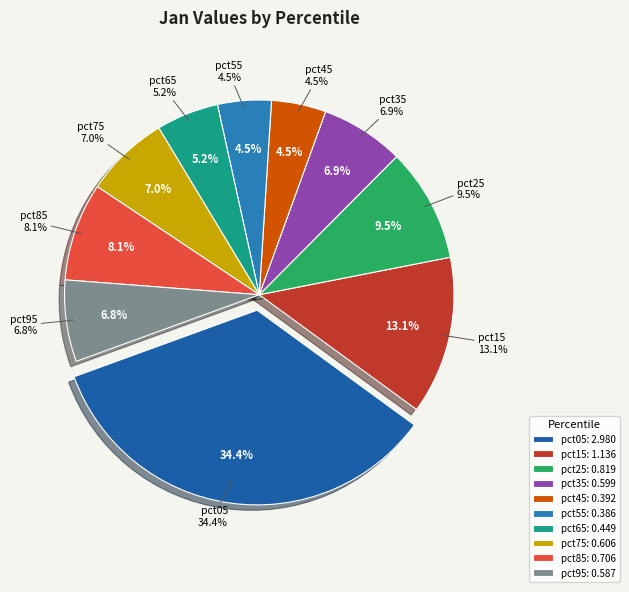

Which category has the smallest portion of the pie?

pct55